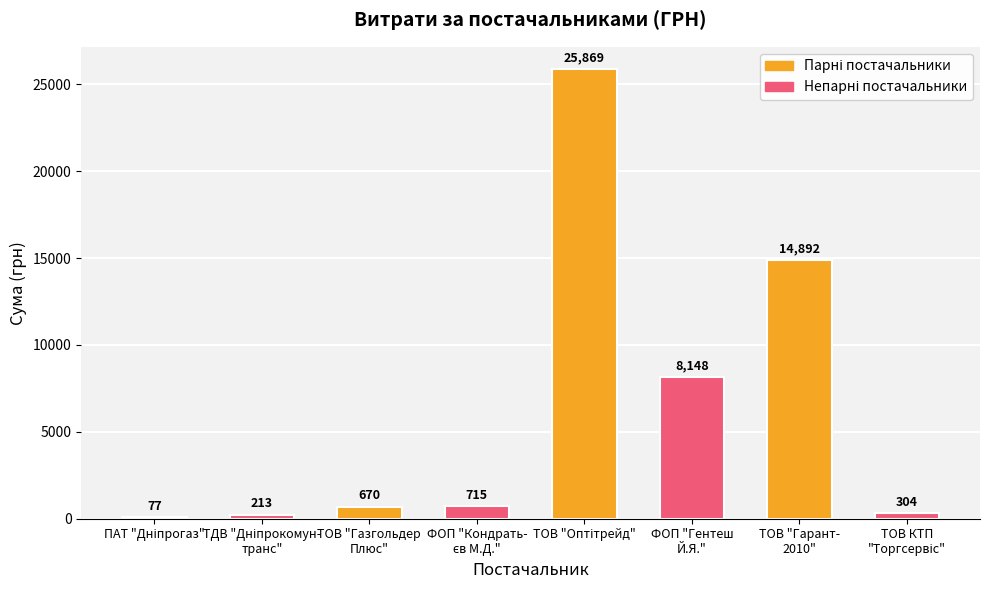

What is the maximum value shown in the chart?

25869.0